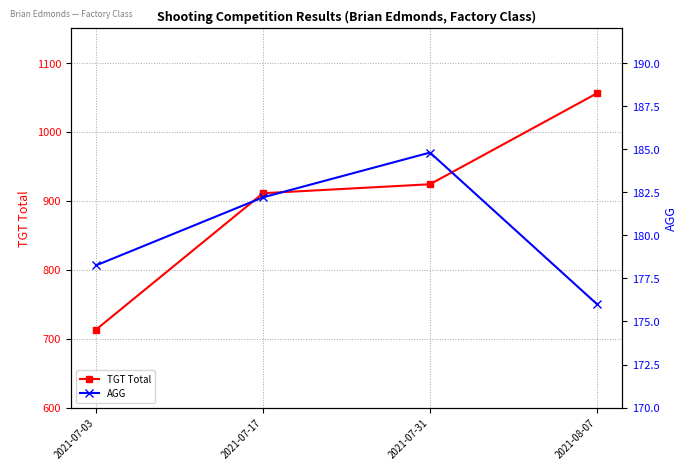

True or false: TGT Total has a value of 1699.0 at 2021-08-07.

False